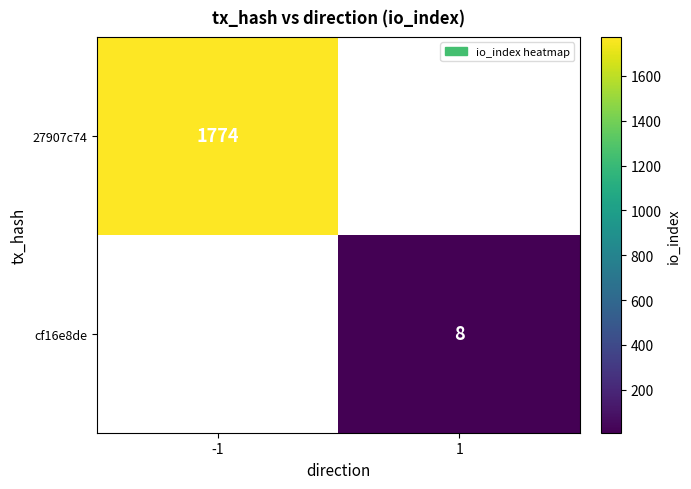

The cf16e8de series shows 4 at 1. True or false?

False